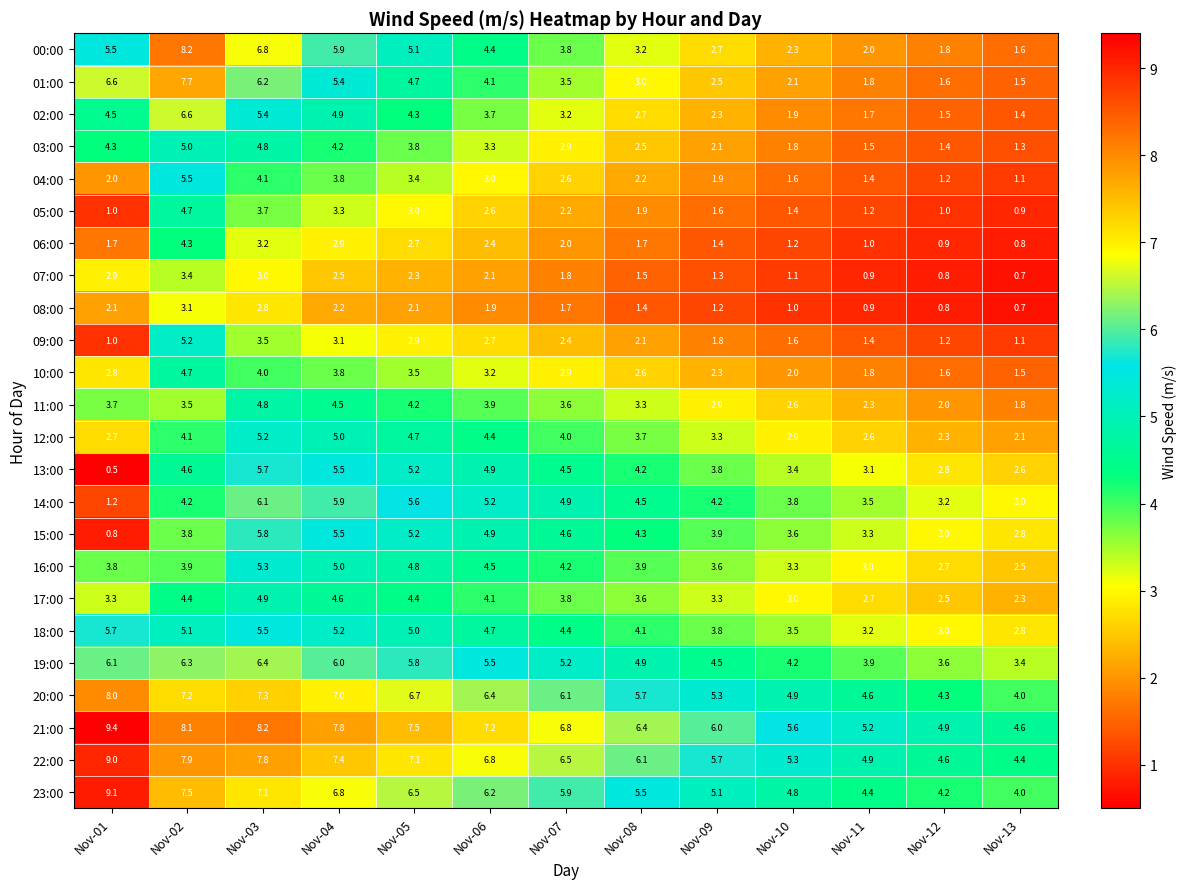

Which series has the largest total across all categories?

21:00